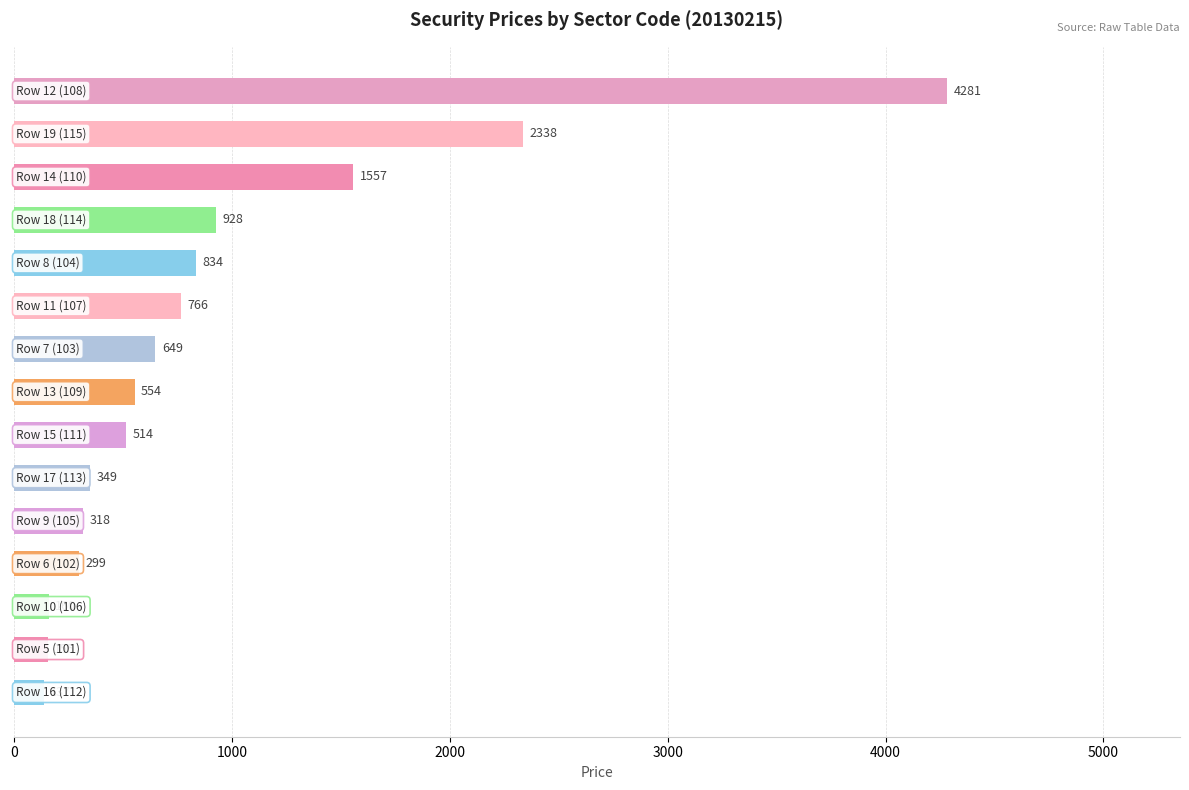

What is the smallest value displayed?

137